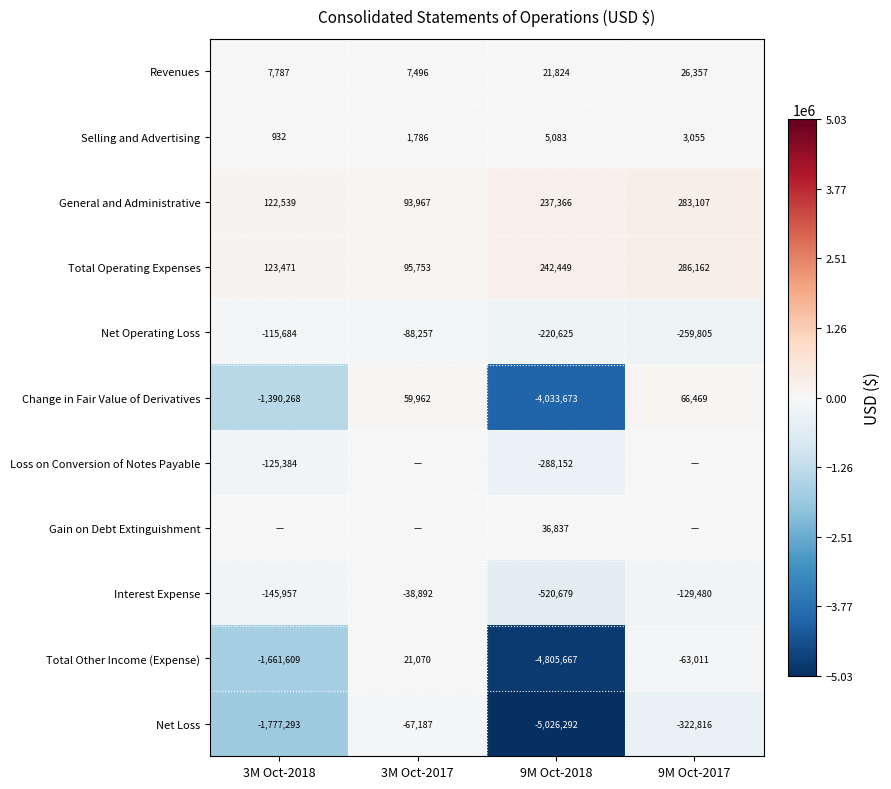

Read the Revenues value at 9M Oct-2018.

21824